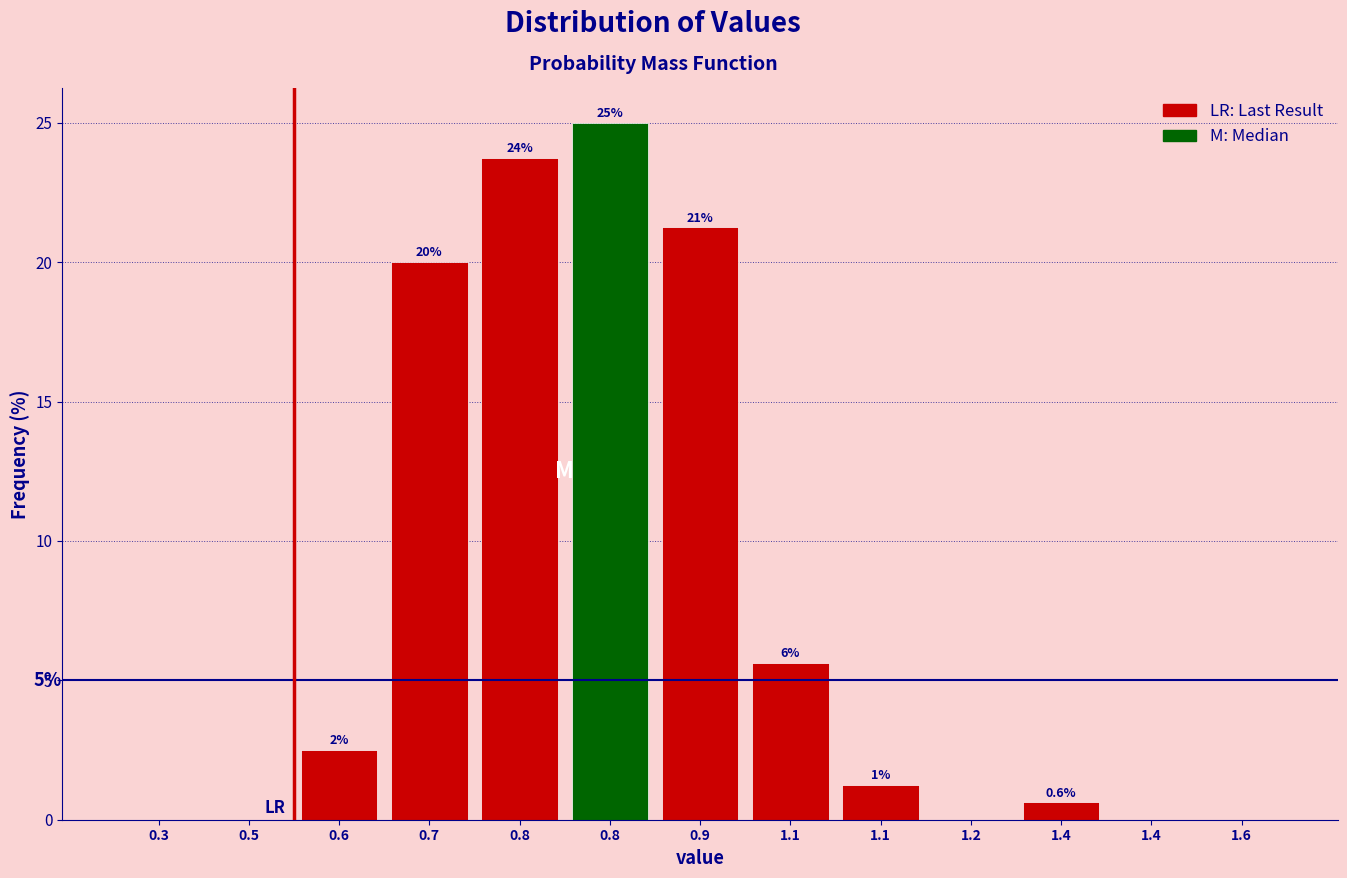

Are the bars horizontal?

No